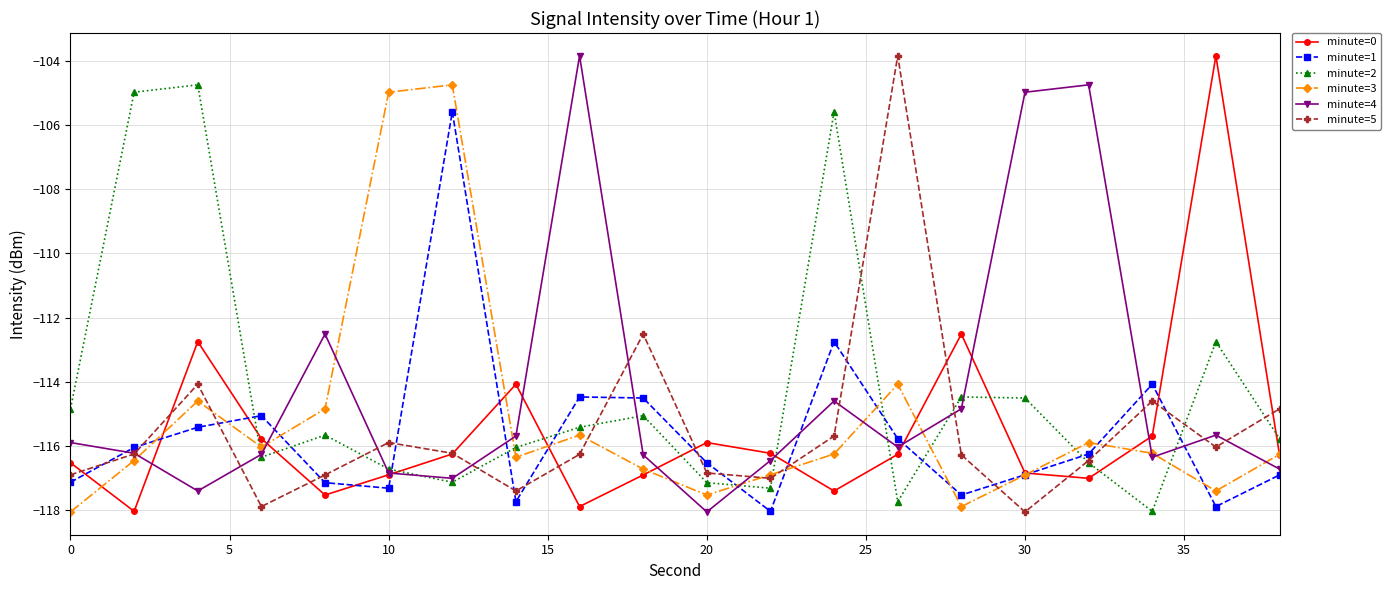

True or false: minute=1 has more than 0 interior local peaks.

True